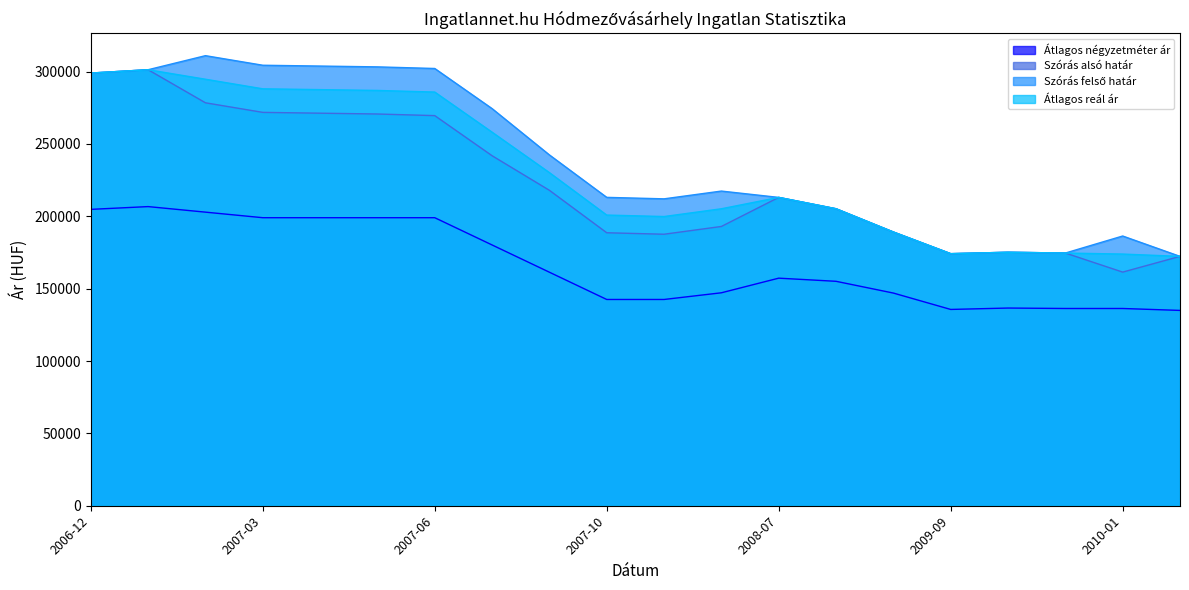

What position from the right is 2007-07?

13